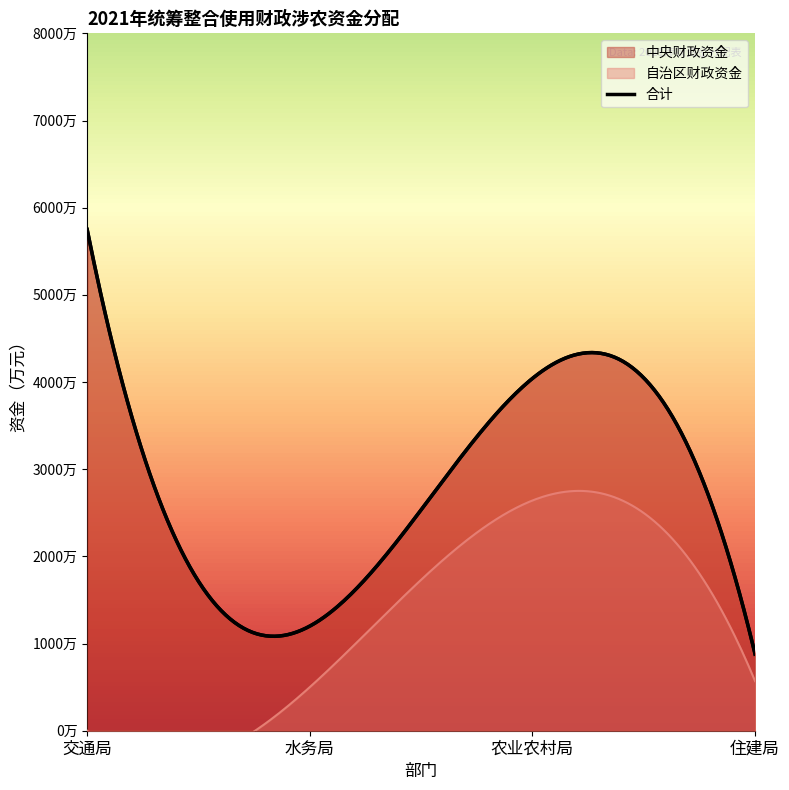

How many data points in 自治区财政资金 are less than 569?

2